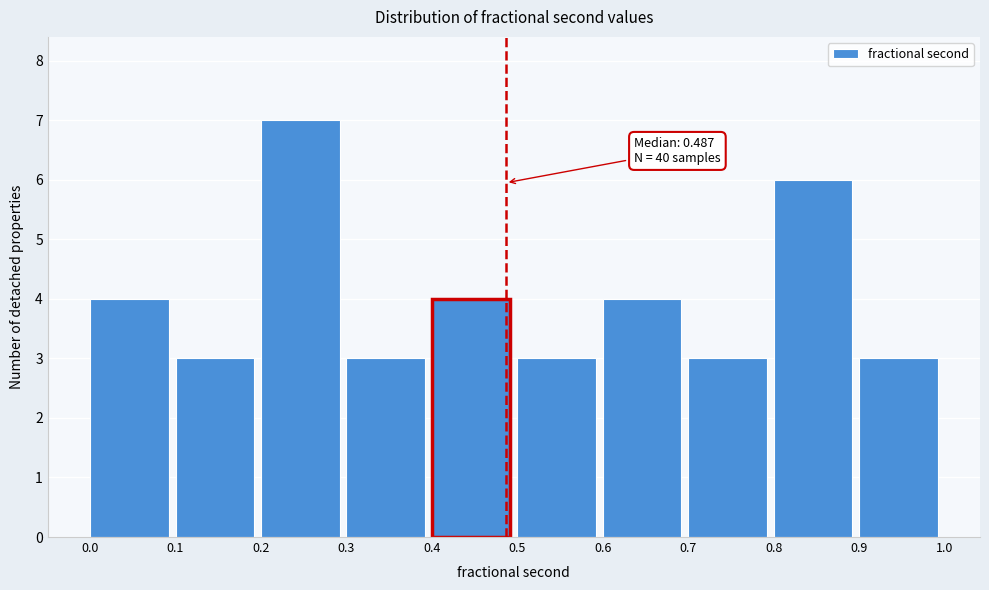

Over which range of the x-axis is the bar tallest?

0.2 to 0.3